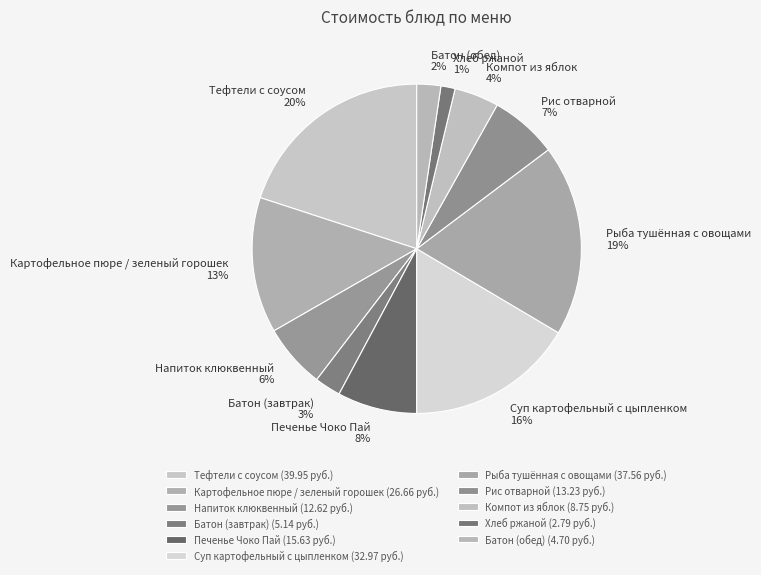

How many slices are in this pie chart?

11